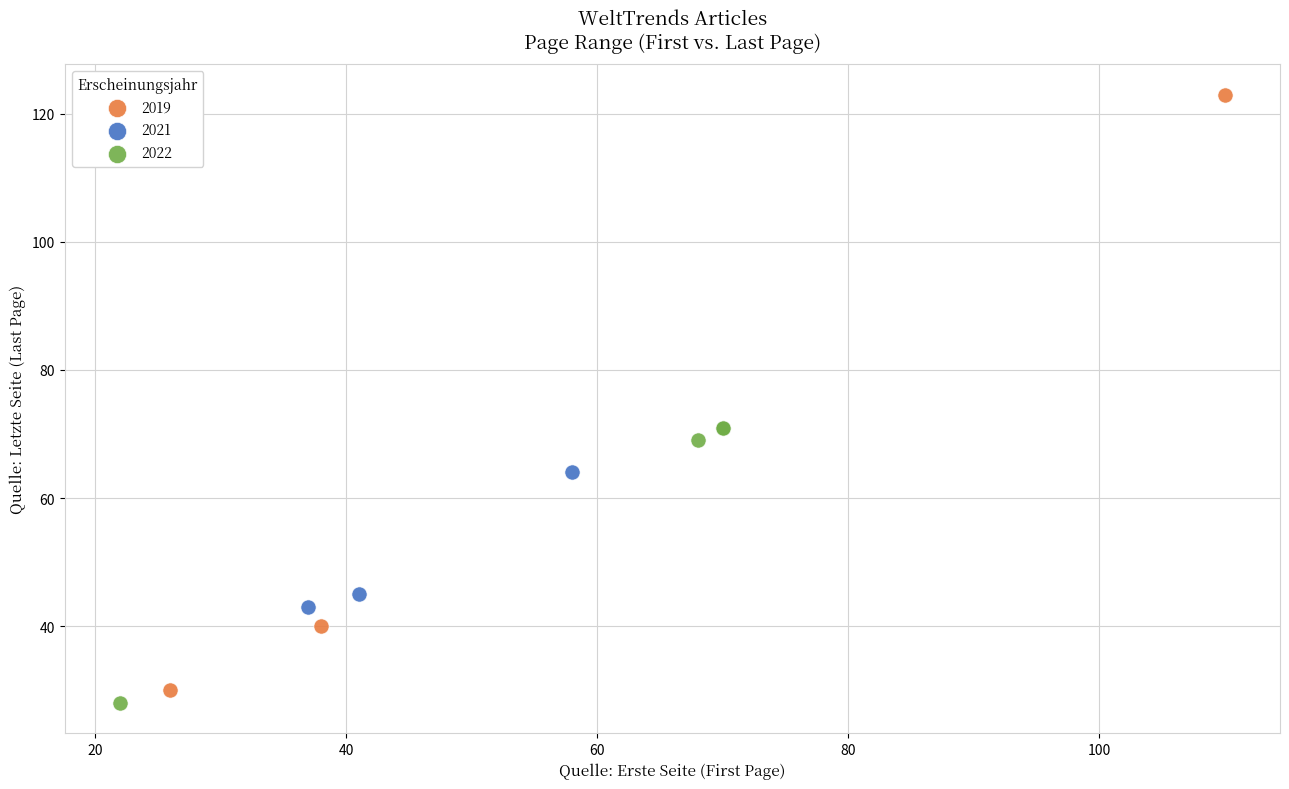

Which series has the widest spread of Y values?

2019